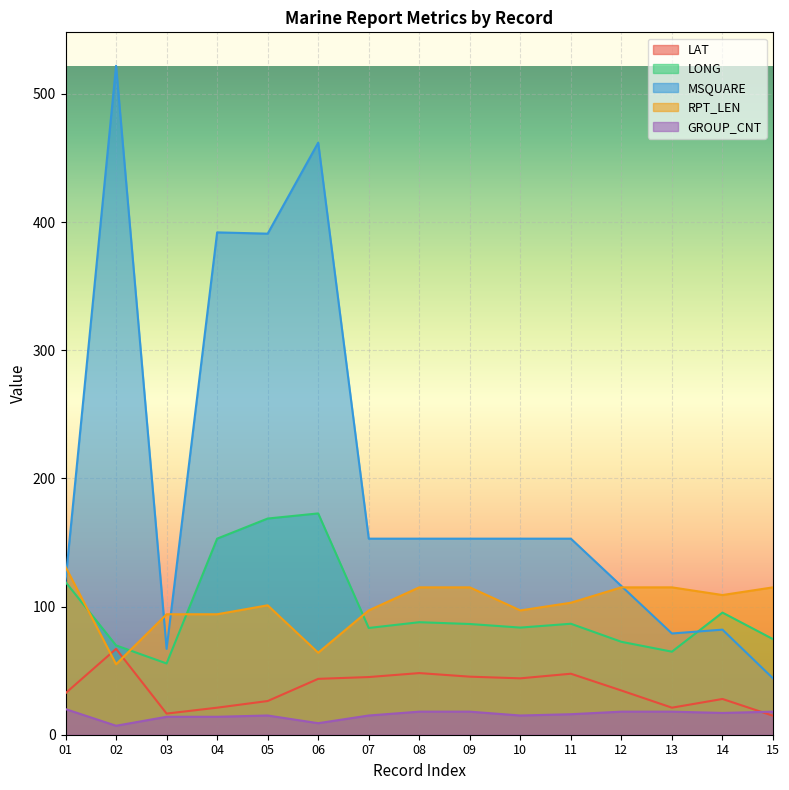

Does the chart display data point markers on the line(s)?

No